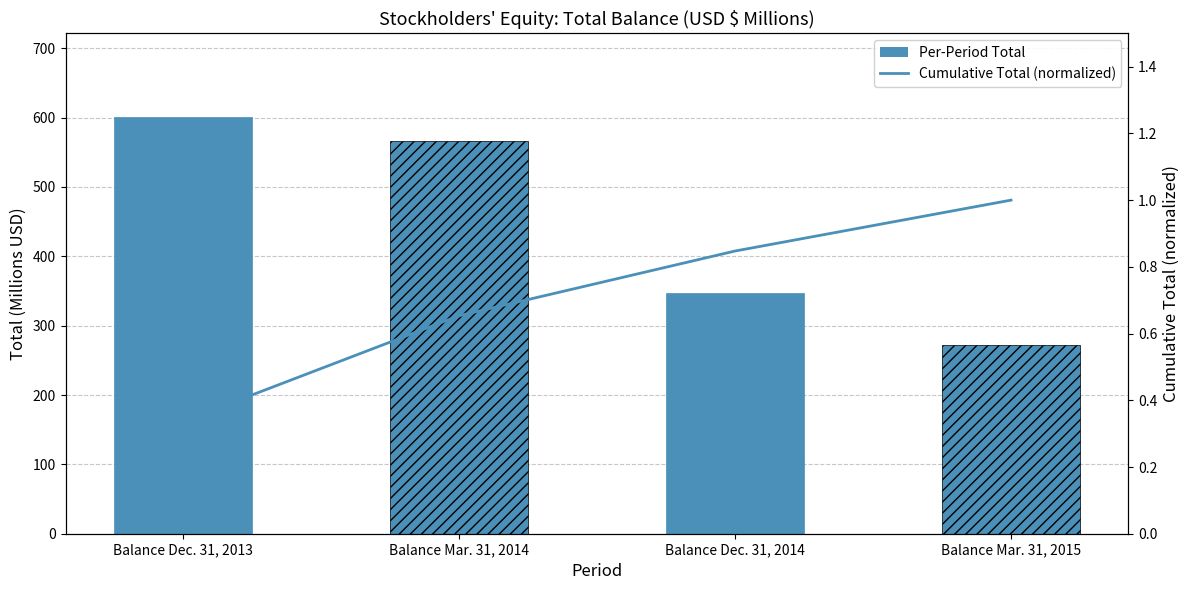

Where is the data nearest to the value 0?

Balance Dec. 31, 2013